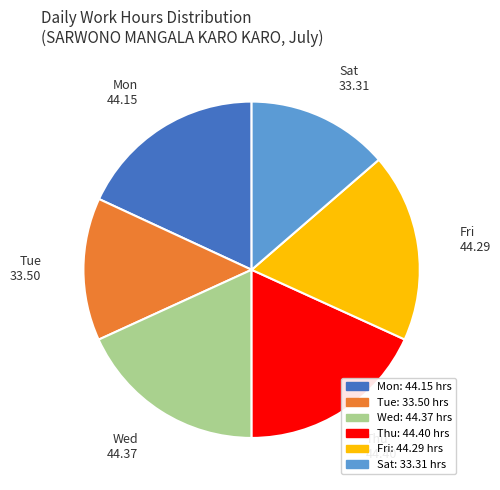

Is there a majority slice in this chart?

No